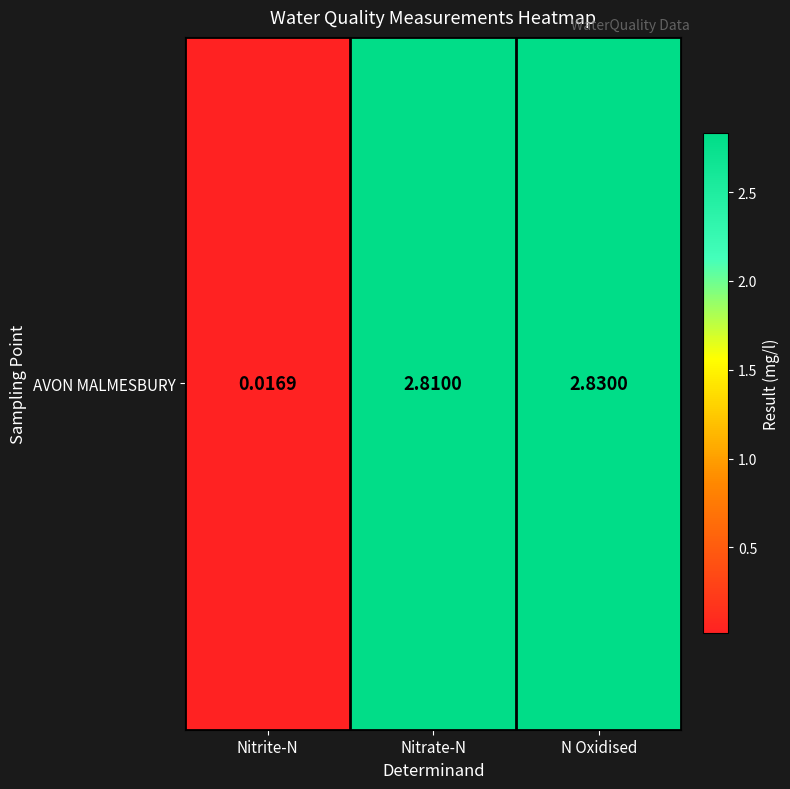

At which label does the data first exceed 2?

Nitrate-N